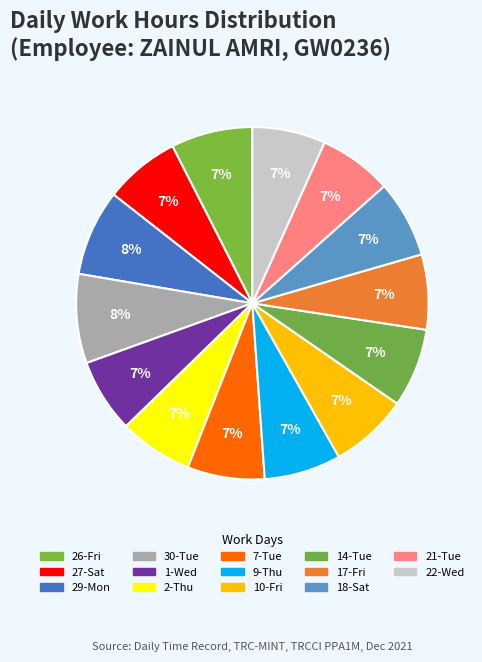

What percentage do 7-Tue and 30-Tue together represent?

15.3%